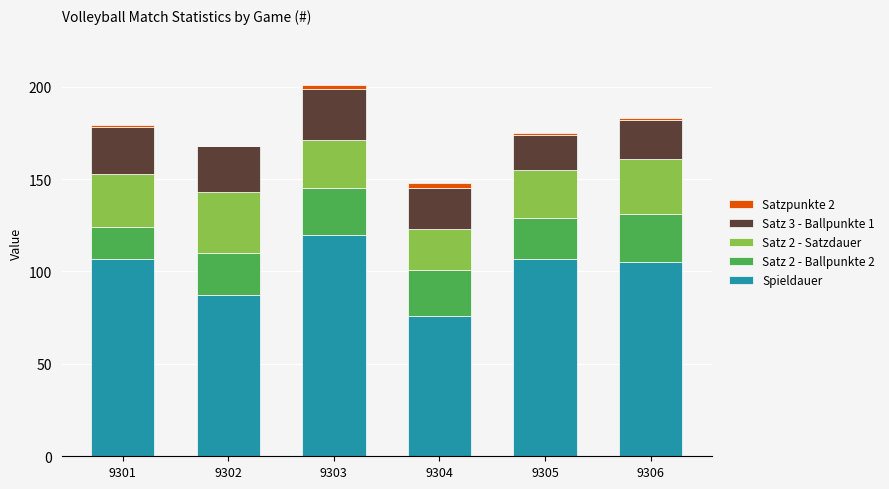

Reading left to right, what are the values for Spieldauer?

9301=107	9302=87	9303=120	9304=76	9305=107	9306=105